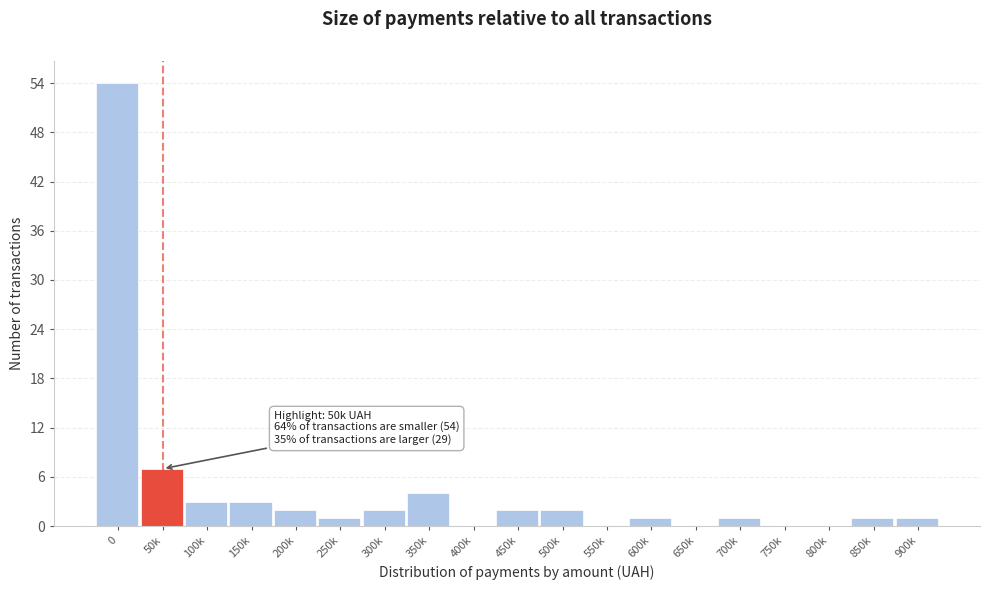

Reading right to left, transcribe all the data shown in this chart.

900k=1	850k=1	800k=0	750k=0	700k=1	650k=0	600k=1	550k=0	500k=2	450k=2	400k=0	350k=4	300k=2	250k=1	200k=2	150k=3	100k=3	50k=7	0=54